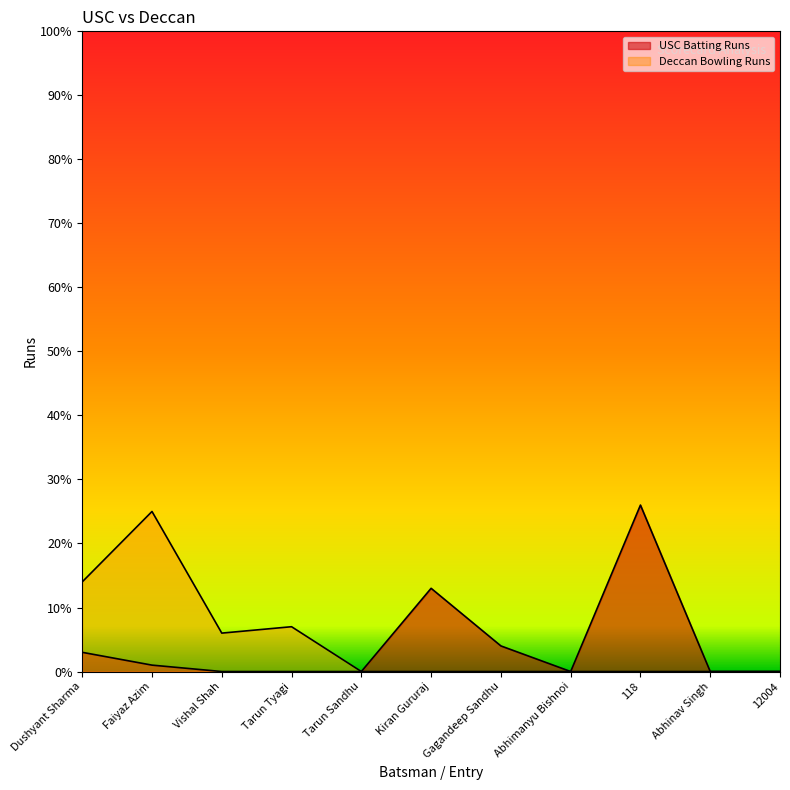

What is the sum of all Deccan Bowling Runs values?

52